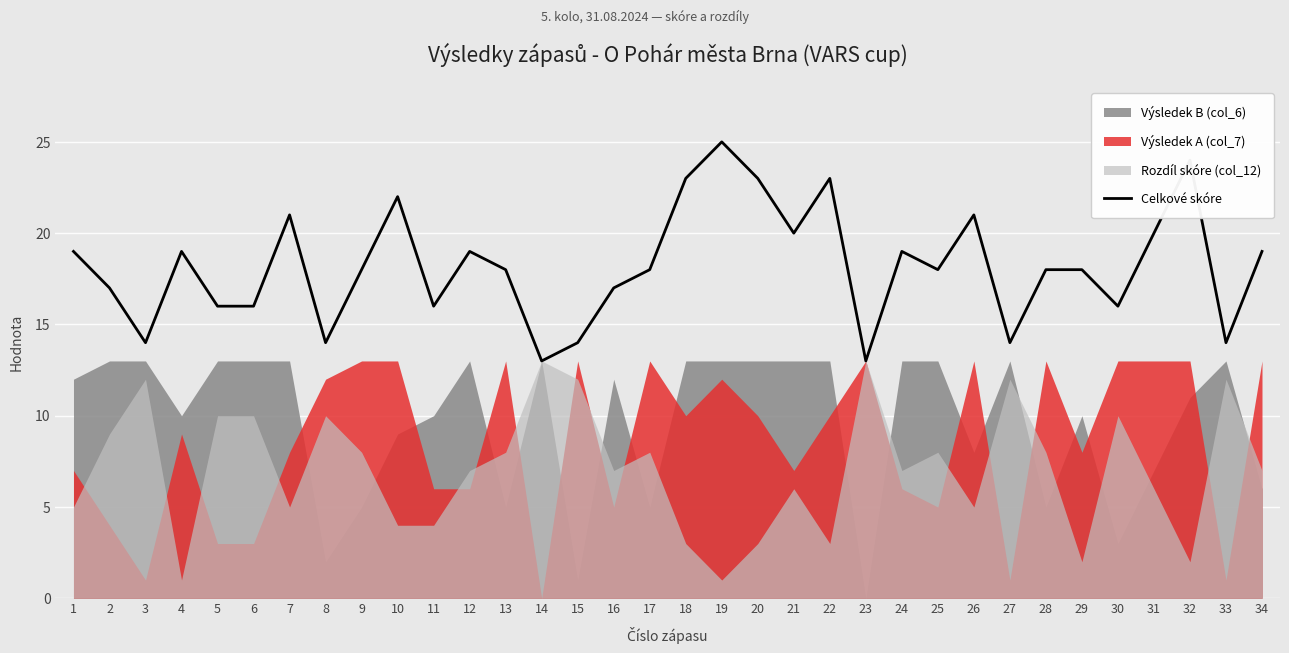

At which label does the data first exceed 18?

1